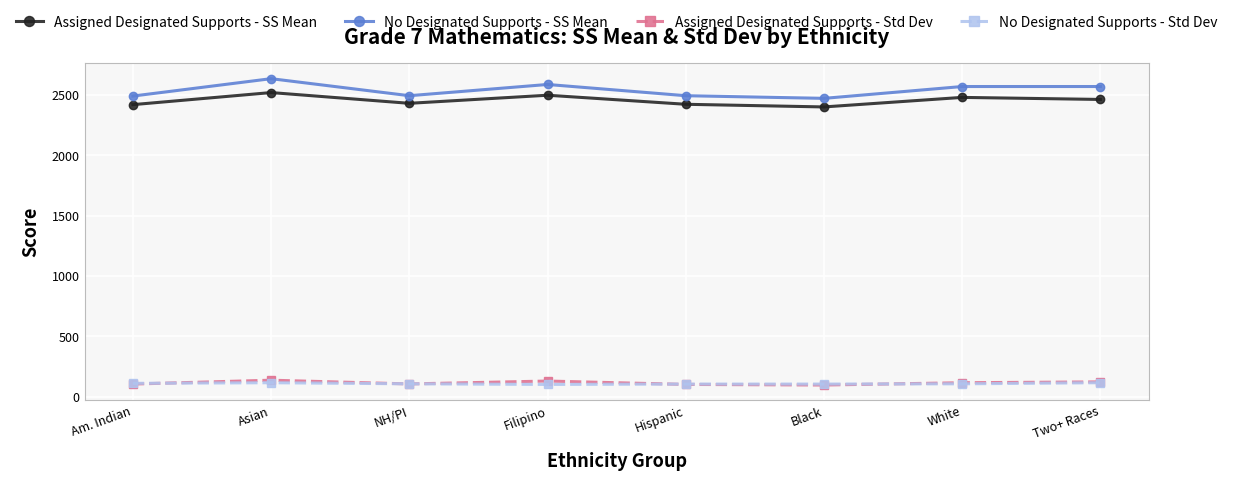

At how many categories does at least one series exceed 1611?

8